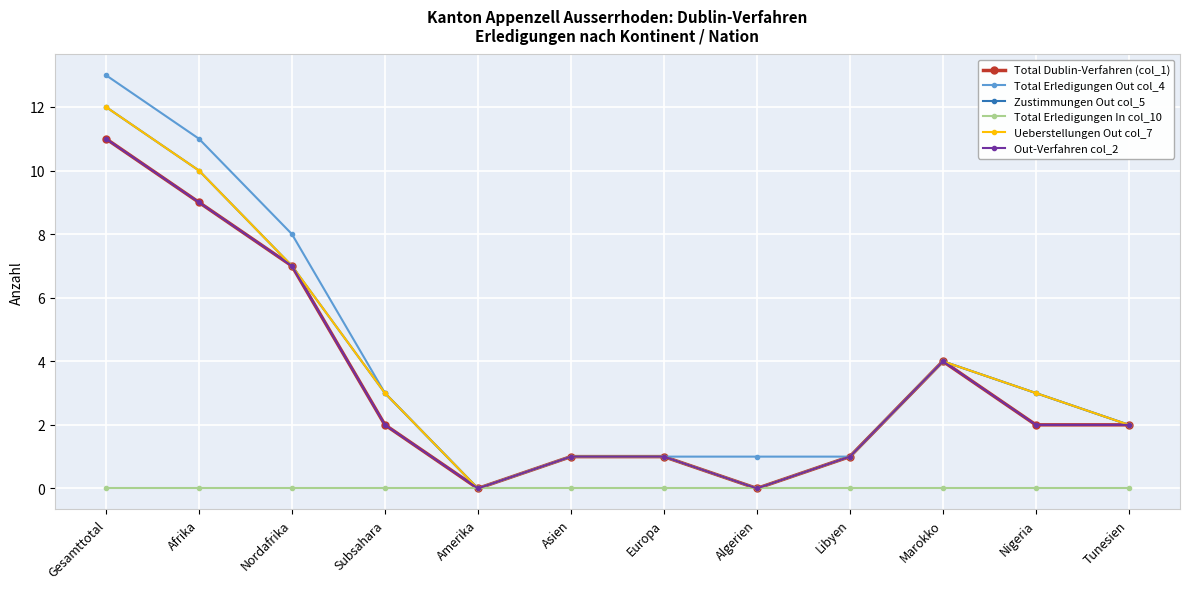

True or false: Total Erledigungen Out col_4 has a value of 1 at Asien.

True